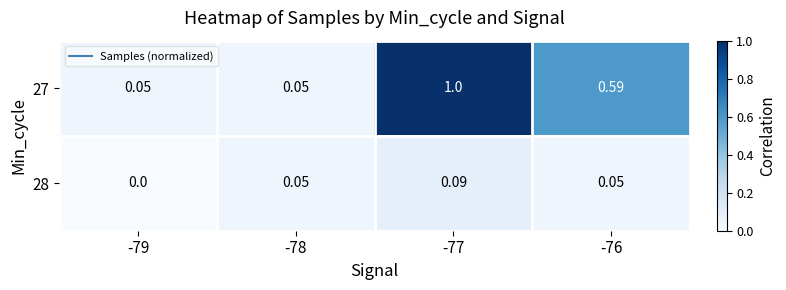

Which series has the largest range (max minus min)?

27